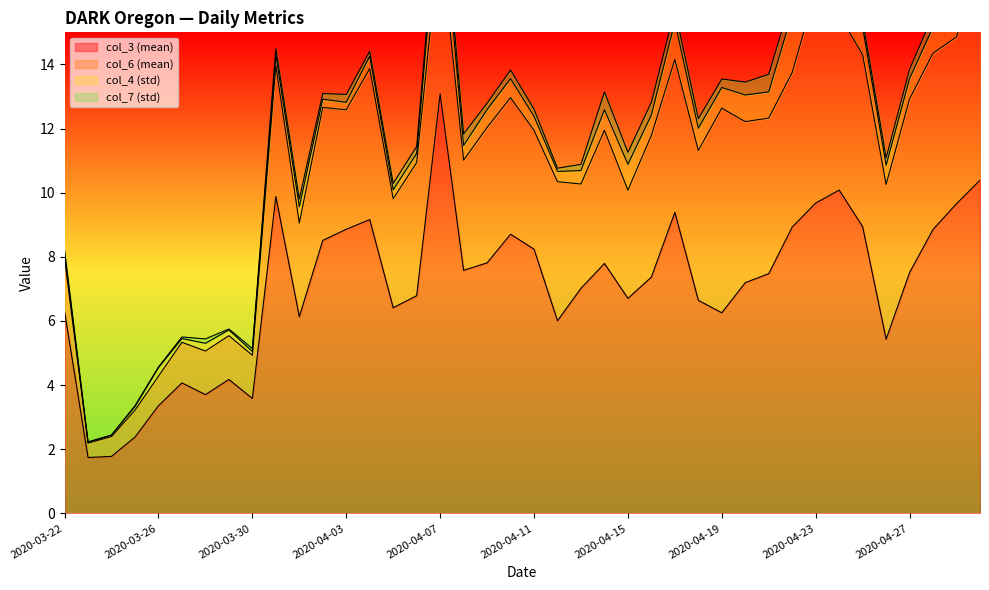

Which series has the largest range (max minus min)?

col_3